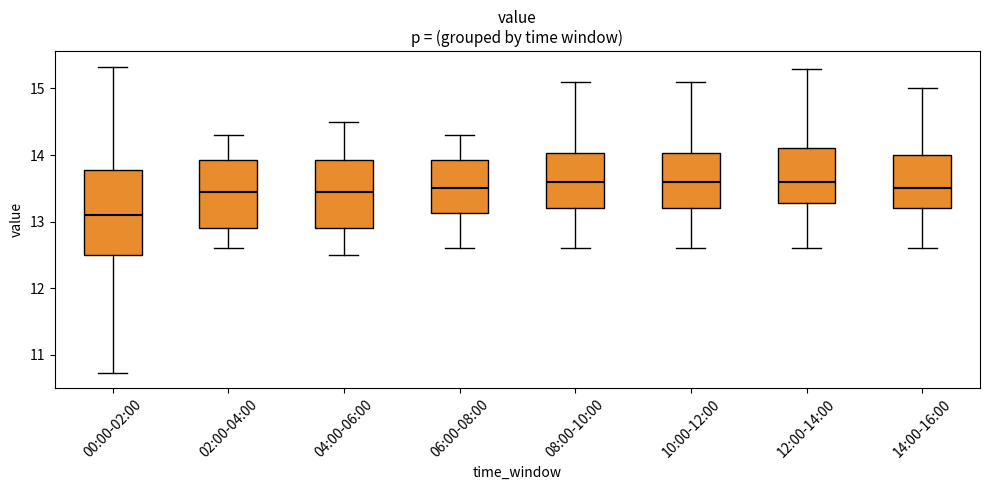

Reading left to right, read every box against the y-axis: the position of its median line, the range the box covers, and the ends of its whiskers. The values are not printed on the chart, so give them approximately, as read against the axis.

00:00-02:00: median 13.1, box 12.5 to 13.8, whiskers 10.7 to 15.3
02:00-04:00: median 13.5, box 12.9 to 13.9, whiskers 12.6 to 14.3
04:00-06:00: median 13.5, box 12.9 to 13.9, whiskers 12.5 to 14.5
06:00-08:00: median 13.5, box 13.1 to 13.9, whiskers 12.6 to 14.3
08:00-10:00: median 13.6, box 13.2 to 14.0, whiskers 12.6 to 15.1
10:00-12:00: median 13.6, box 13.2 to 14.0, whiskers 12.6 to 15.1
12:00-14:00: median 13.6, box 13.3 to 14.1, whiskers 12.6 to 15.3
14:00-16:00: median 13.5, box 13.2 to 14.0, whiskers 12.6 to 15.0